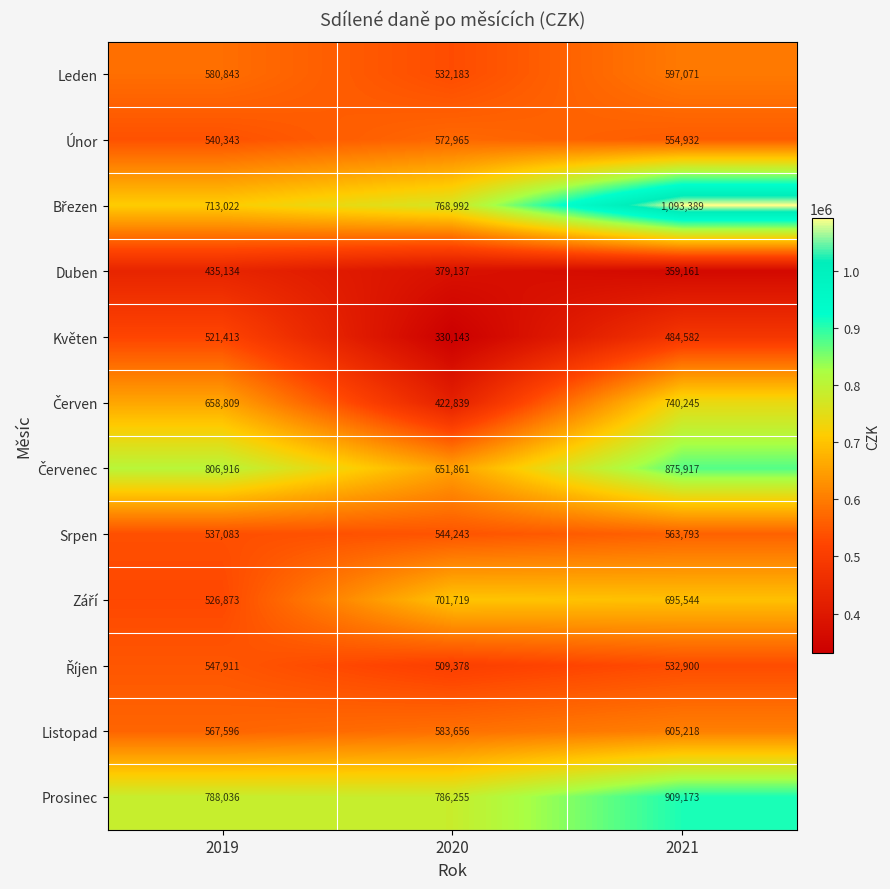

What is the average value of the Srpen series?

548373